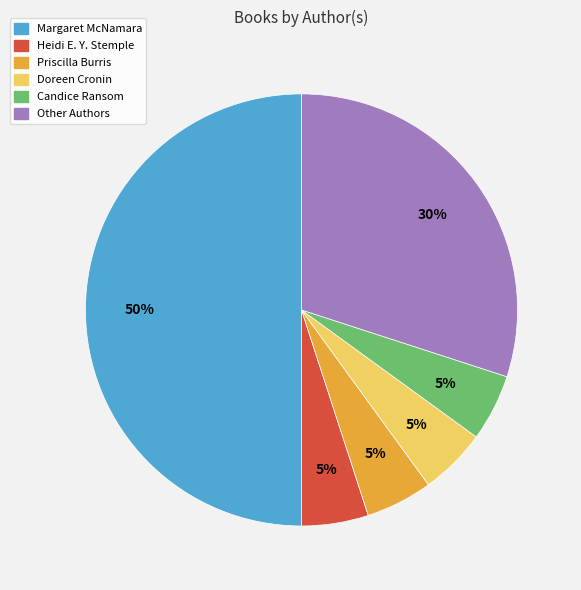

Between Other Authors and Margaret McNamara, which is larger?

Margaret McNamara